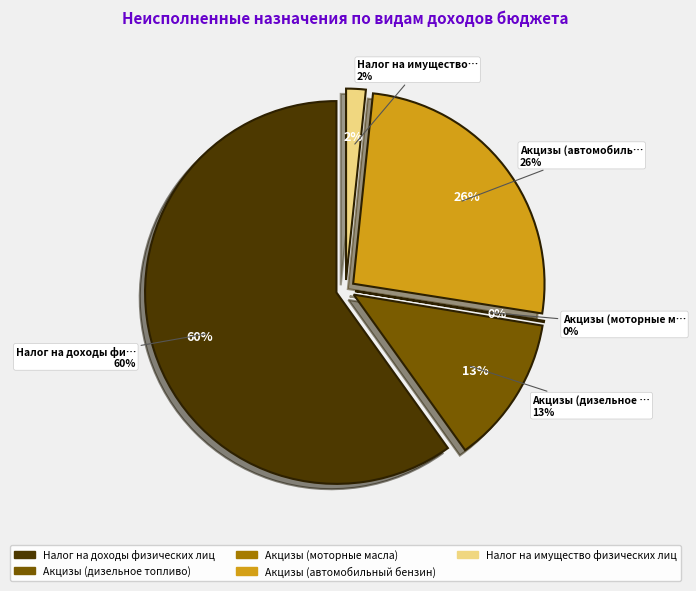

To the nearest percent, what portion does Акцизы (дизельное топливо) represent?

13%